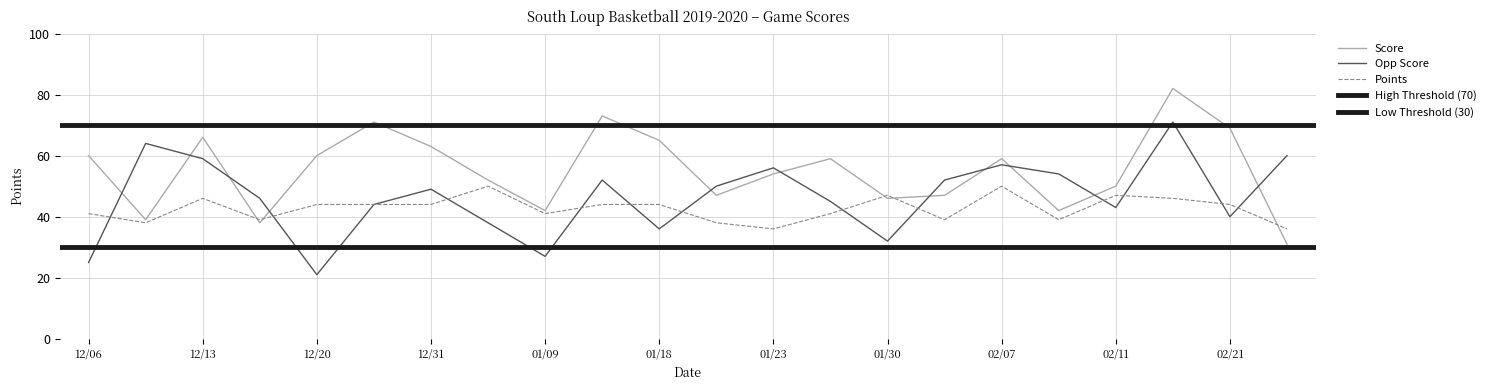

What is the minimum value for Points?

36